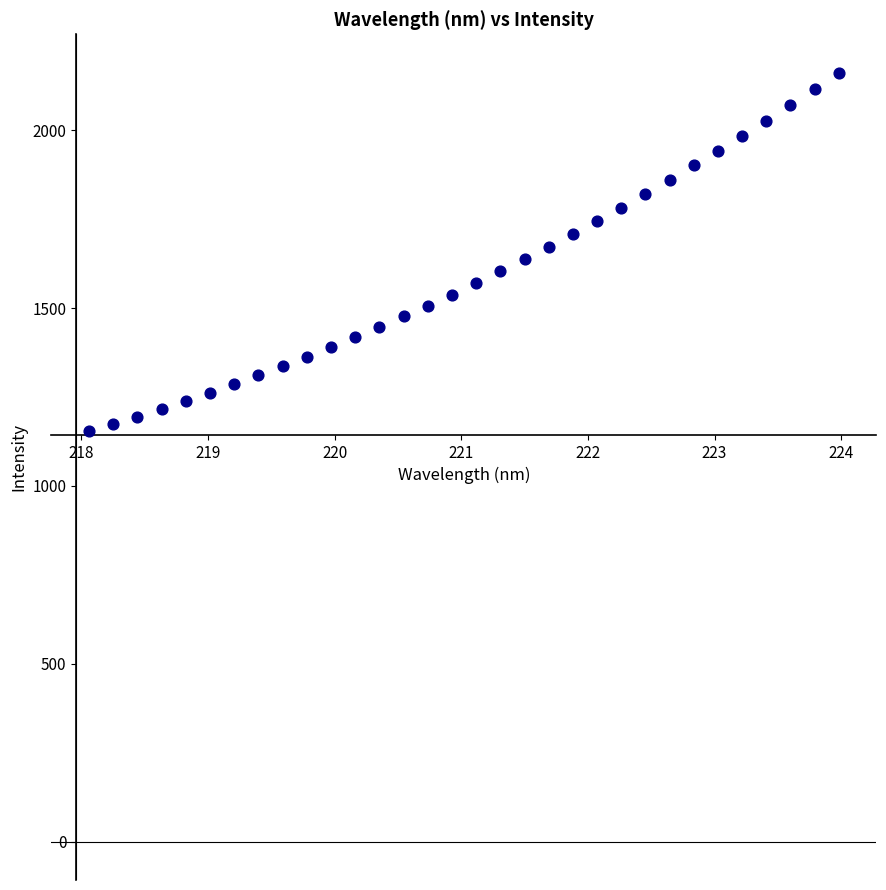

What is the range of X values (max minus min)?

5.9